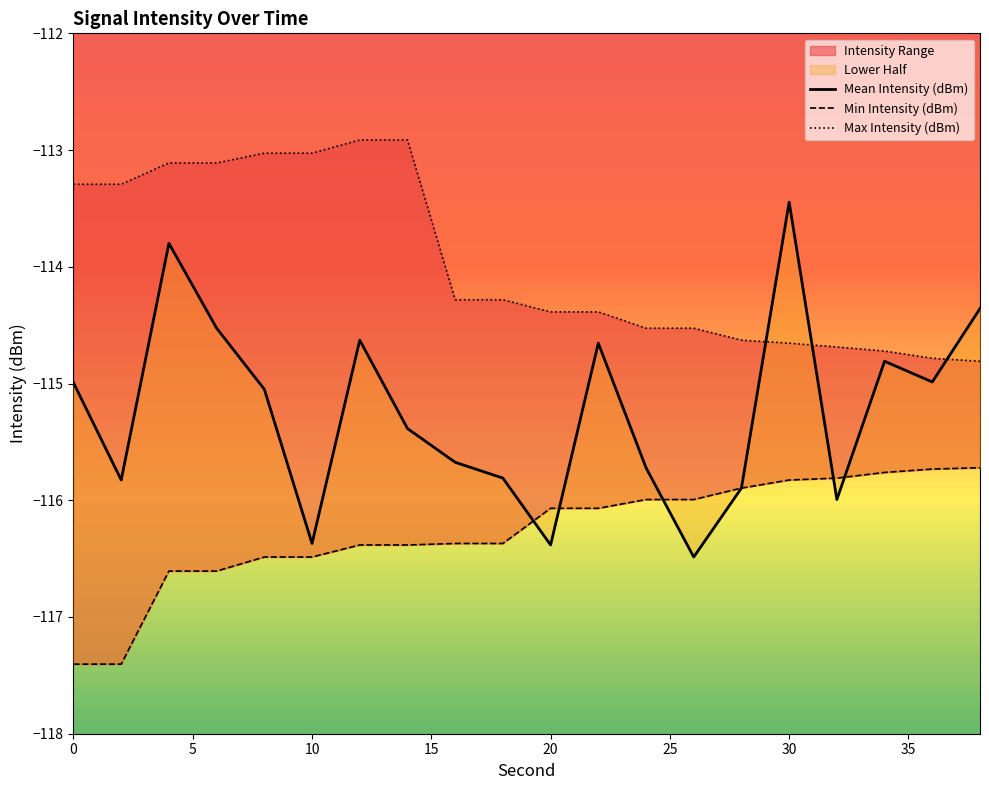

True or false: Mean Intensity (dBm) and Min Intensity (dBm) intersect in this chart.

True